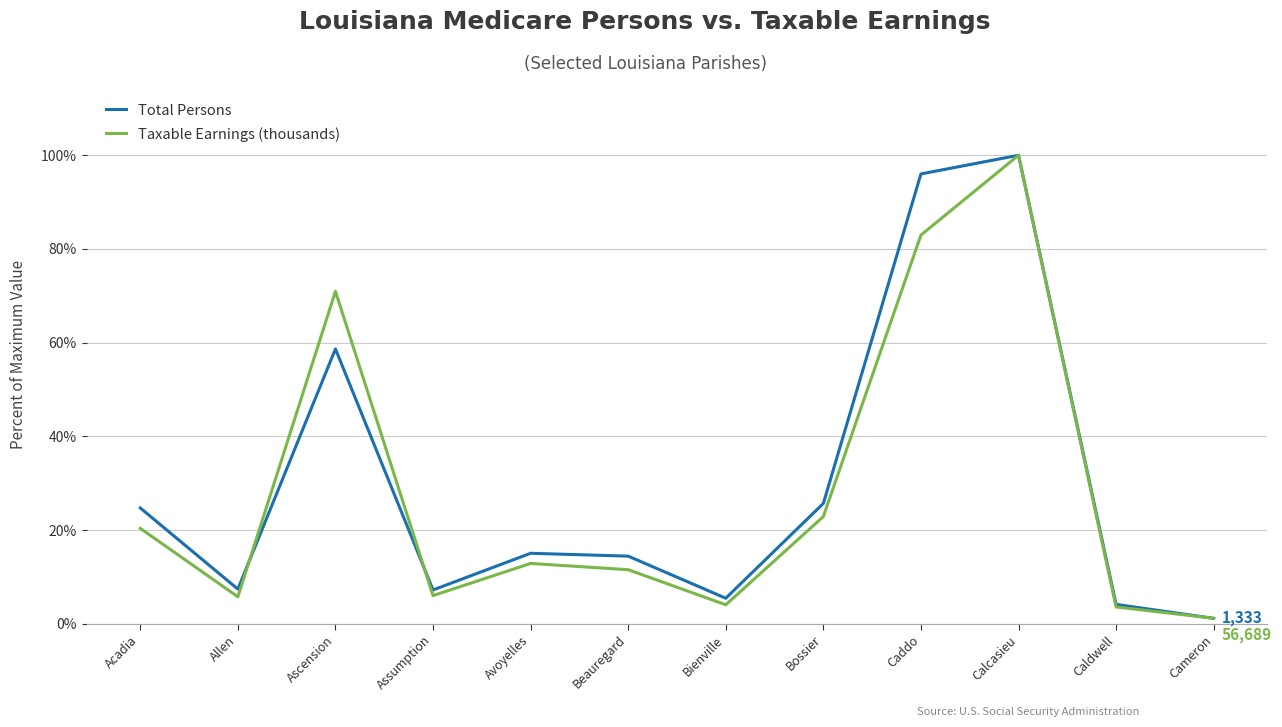

What is the sum of the Total Persons values at Beauregard and Bossier?

40.1